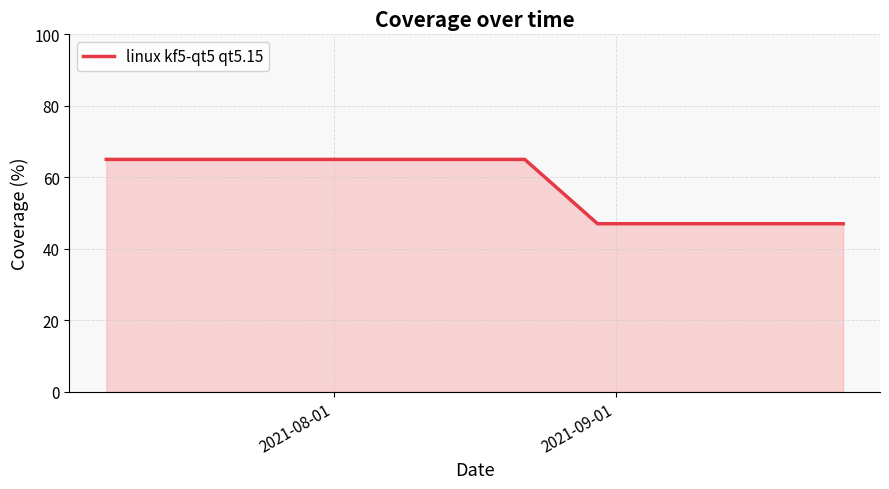

How many lines are shown in the chart?

1